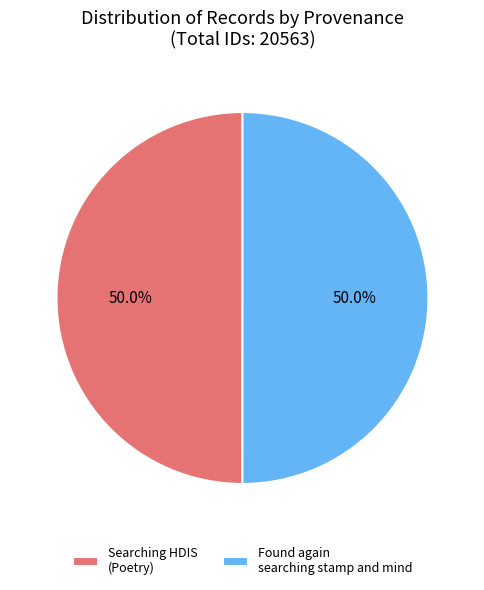

How many segments does this pie chart have?

2